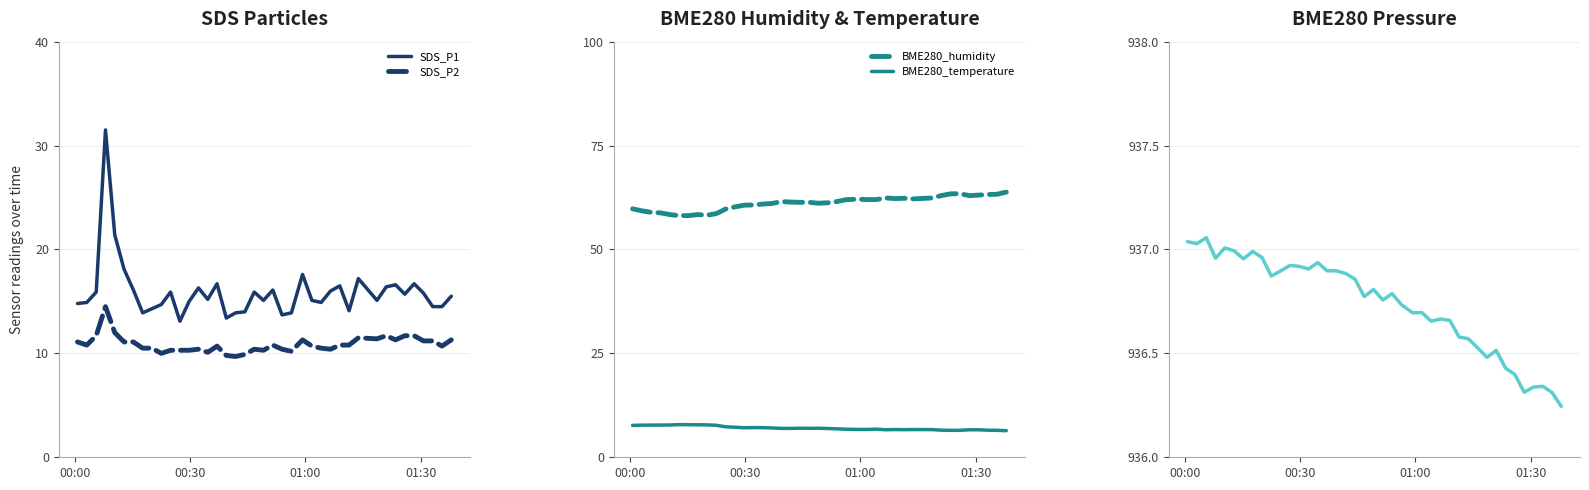

At how many categories does at least one series exceed 637?

40